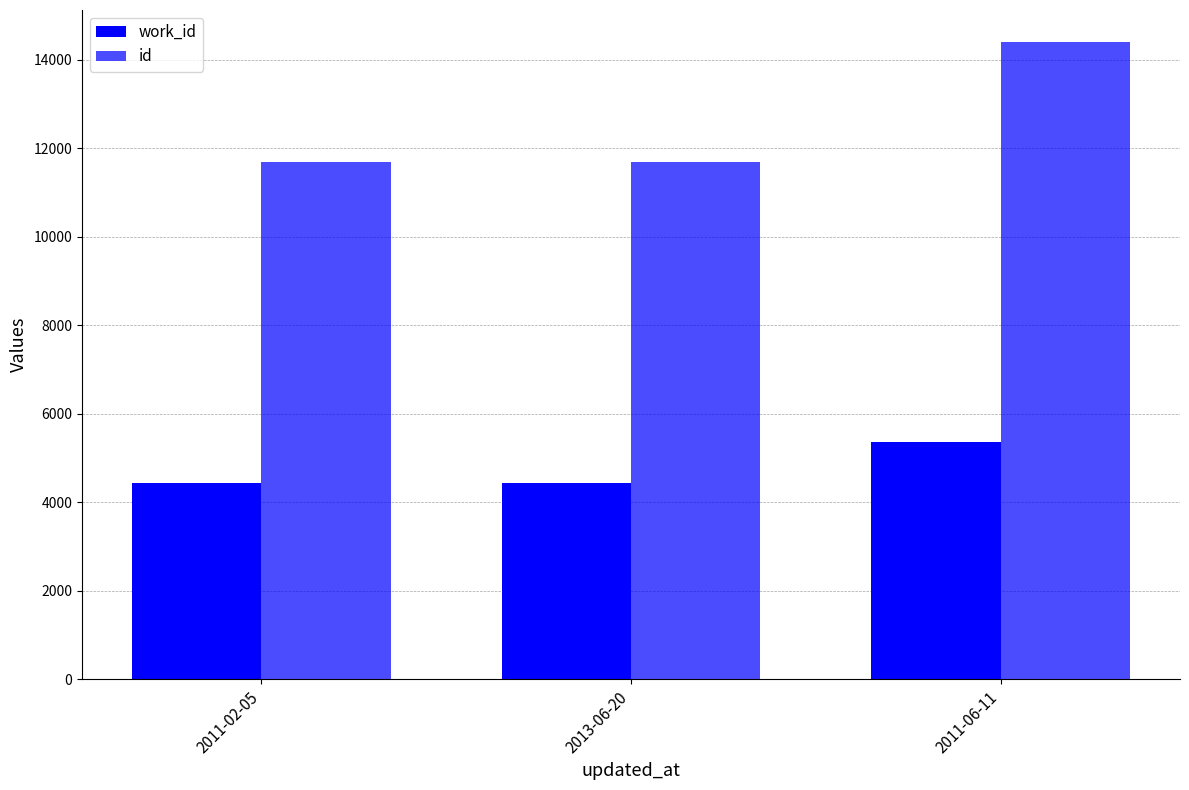

The value of id at 2013-06-20 is 7046. True or false?

False